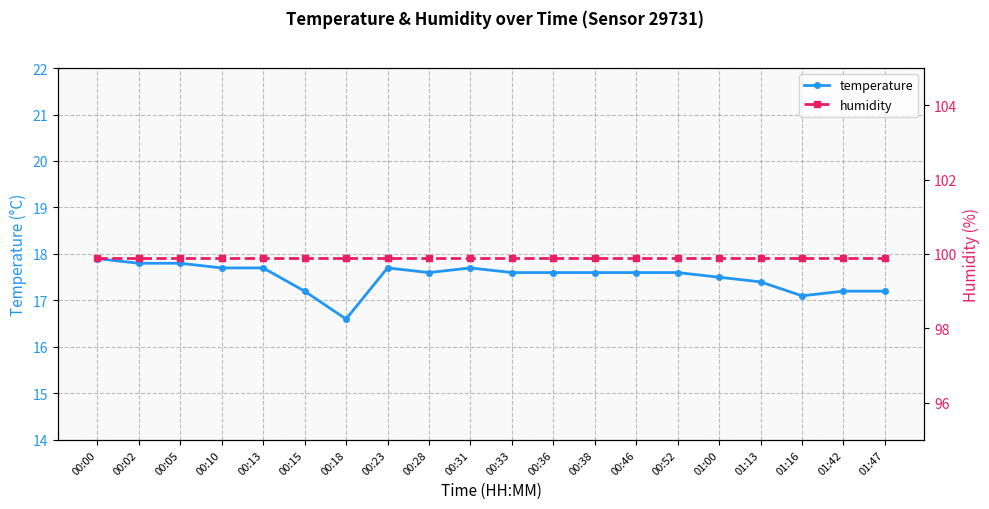

What is the difference between the temperature values at 00:00 and 00:02?

0.1